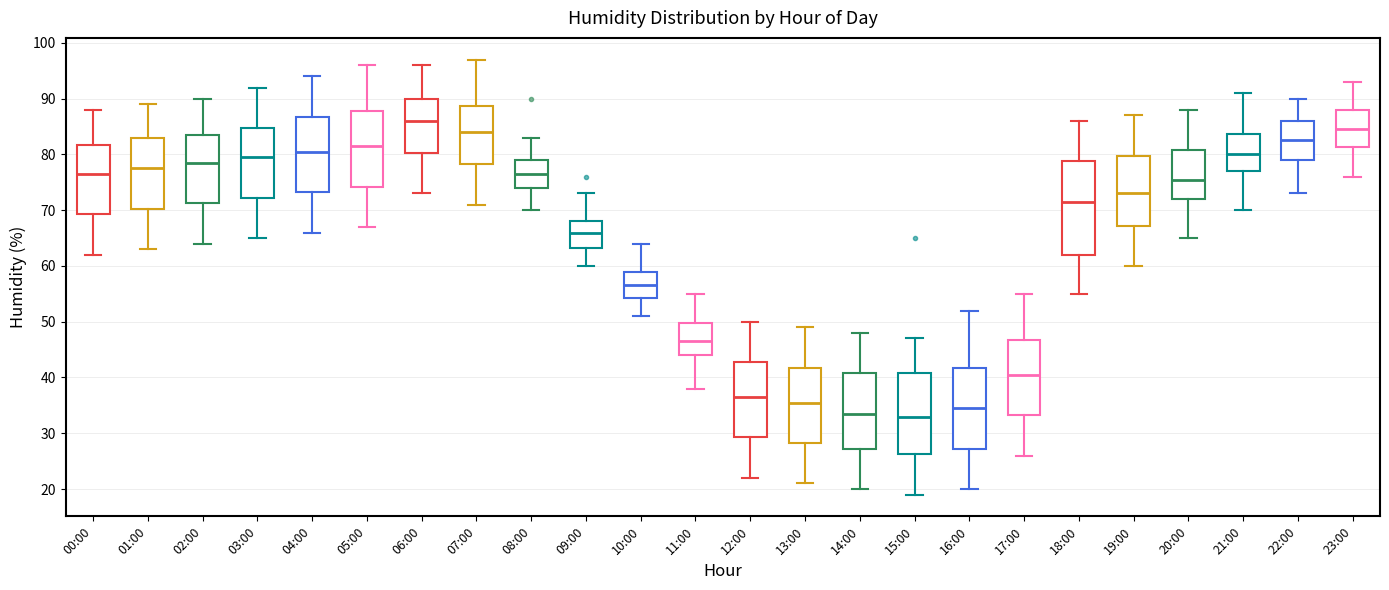

Reading left to right, transcribe this box plot: for each box, give where its median line is, the range the box spans, and where its two whiskers end, as read against the y-axis. The values are not printed on the chart, so give them approximately, as read against the axis.

00:00: median 77, box 69 to 82, whiskers 62 to 88
01:00: median 78, box 70 to 83, whiskers 63 to 89
02:00: median 79, box 71 to 84, whiskers 64 to 90
03:00: median 80, box 72 to 85, whiskers 65 to 92
04:00: median 81, box 73 to 87, whiskers 66 to 94
05:00: median 82, box 74 to 88, whiskers 67 to 96
06:00: median 86, box 80 to 90, whiskers 73 to 96
07:00: median 84, box 78 to 89, whiskers 71 to 97
08:00: median 77, box 74 to 79, whiskers 70 to 83
09:00: median 66, box 63 to 68, whiskers 60 to 73
10:00: median 57, box 54 to 59, whiskers 51 to 64
11:00: median 47, box 44 to 50, whiskers 38 to 55
12:00: median 37, box 29 to 43, whiskers 22 to 50
13:00: median 36, box 28 to 42, whiskers 21 to 49
14:00: median 34, box 27 to 41, whiskers 20 to 48
15:00: median 33, box 26 to 41, whiskers 19 to 47
16:00: median 35, box 27 to 42, whiskers 20 to 52
17:00: median 41, box 33 to 47, whiskers 26 to 55
18:00: median 72, box 62 to 79, whiskers 55 to 86
19:00: median 73, box 67 to 80, whiskers 60 to 87
20:00: median 76, box 72 to 81, whiskers 65 to 88
21:00: median 80, box 77 to 84, whiskers 70 to 91
22:00: median 83, box 79 to 86, whiskers 73 to 90
23:00: median 85, box 81 to 88, whiskers 76 to 93